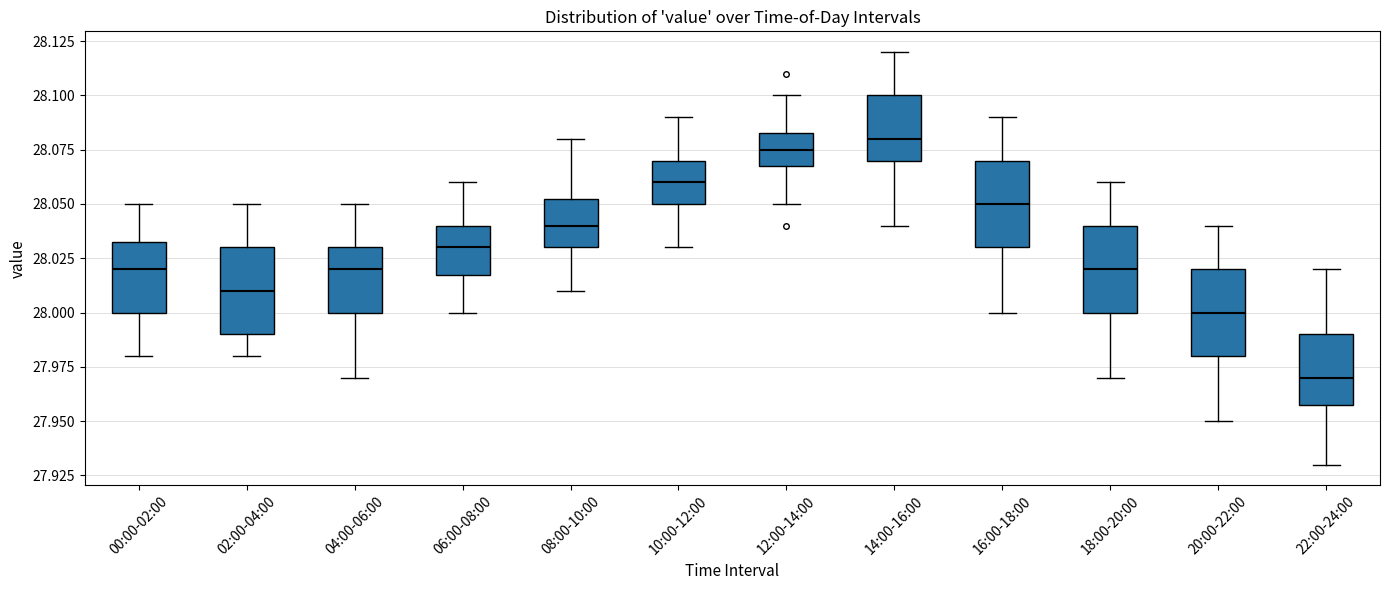

Reading left to right, transcribe this box plot: for each box, give where its median line is, the range the box spans, and where its two whiskers end, as read against the y-axis. The values are not printed on the chart, so give them approximately, as read against the axis.

00:00-02:00: median 28.020, box 28.000 to 28.035, whiskers 27.980 to 28.050
02:00-04:00: median 28.010, box 27.990 to 28.030, whiskers 27.980 to 28.050
04:00-06:00: median 28.020, box 28.000 to 28.030, whiskers 27.970 to 28.050
06:00-08:00: median 28.030, box 28.020 to 28.040, whiskers 28.000 to 28.060
08:00-10:00: median 28.040, box 28.030 to 28.055, whiskers 28.010 to 28.080
10:00-12:00: median 28.060, box 28.050 to 28.070, whiskers 28.030 to 28.090
12:00-14:00: median 28.075, box 28.070 to 28.085, whiskers 28.050 to 28.100
14:00-16:00: median 28.080, box 28.070 to 28.100, whiskers 28.040 to 28.120
16:00-18:00: median 28.050, box 28.030 to 28.070, whiskers 28.000 to 28.090
18:00-20:00: median 28.020, box 28.000 to 28.040, whiskers 27.970 to 28.060
20:00-22:00: median 28.000, box 27.980 to 28.020, whiskers 27.950 to 28.040
22:00-24:00: median 27.970, box 27.960 to 27.990, whiskers 27.930 to 28.020